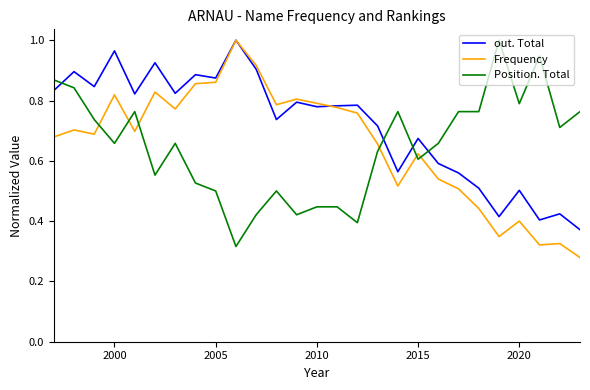

How many series are shown in this chart?

3